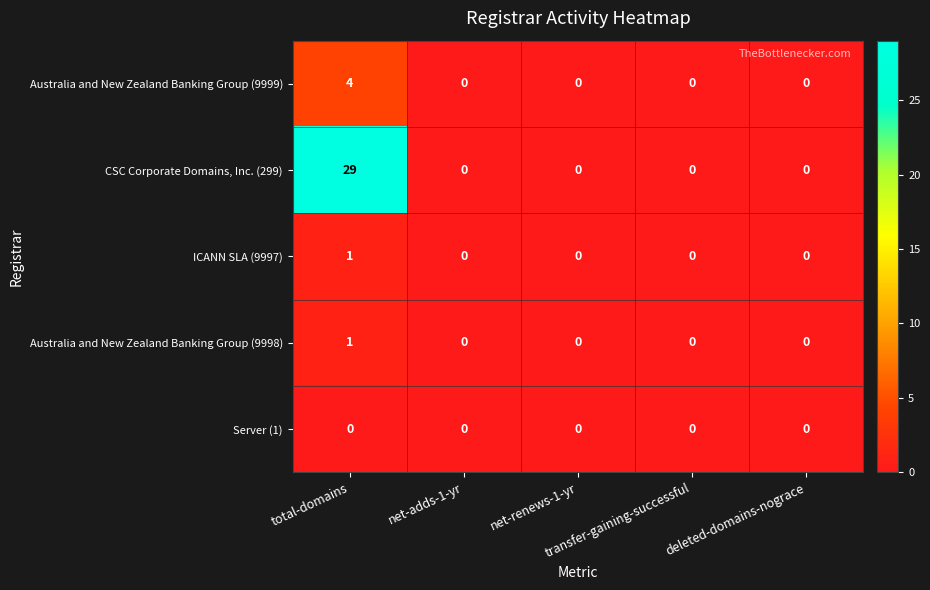

What is the greatest value displayed?

29